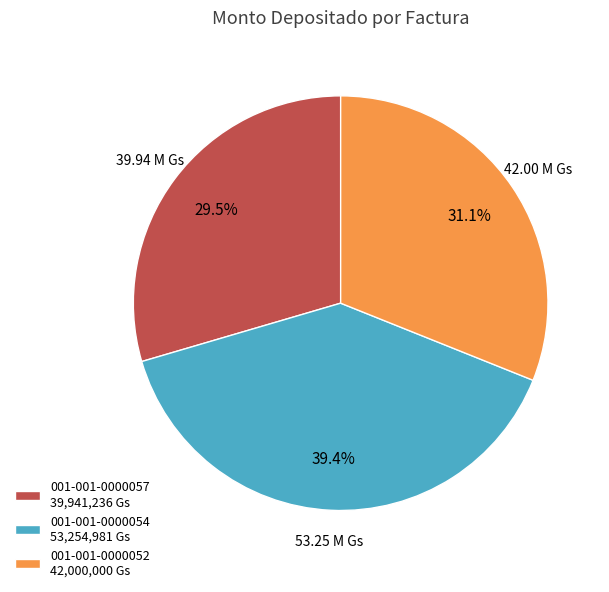

To the nearest percent, what is the difference between the 001-001-0000052 and 001-001-0000054 slice percentages?

8%